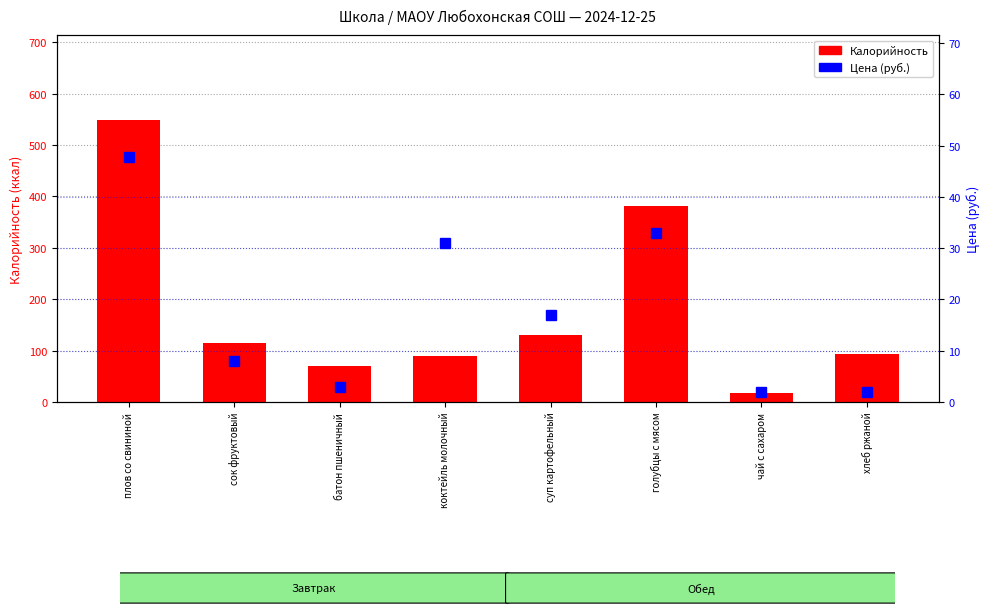

Which series has the largest total across all categories?

Калорийность